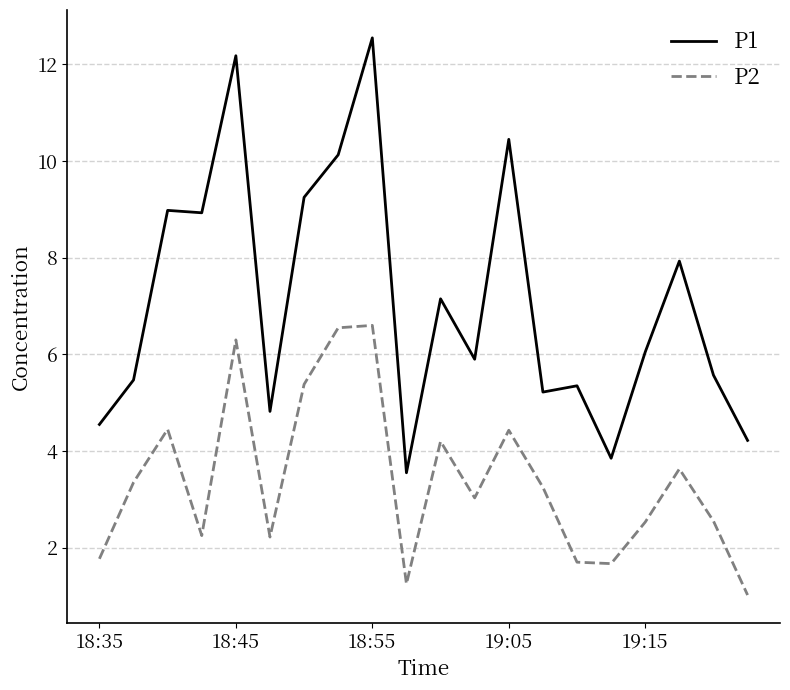

What is the maximum value shown in the chart?

12.6